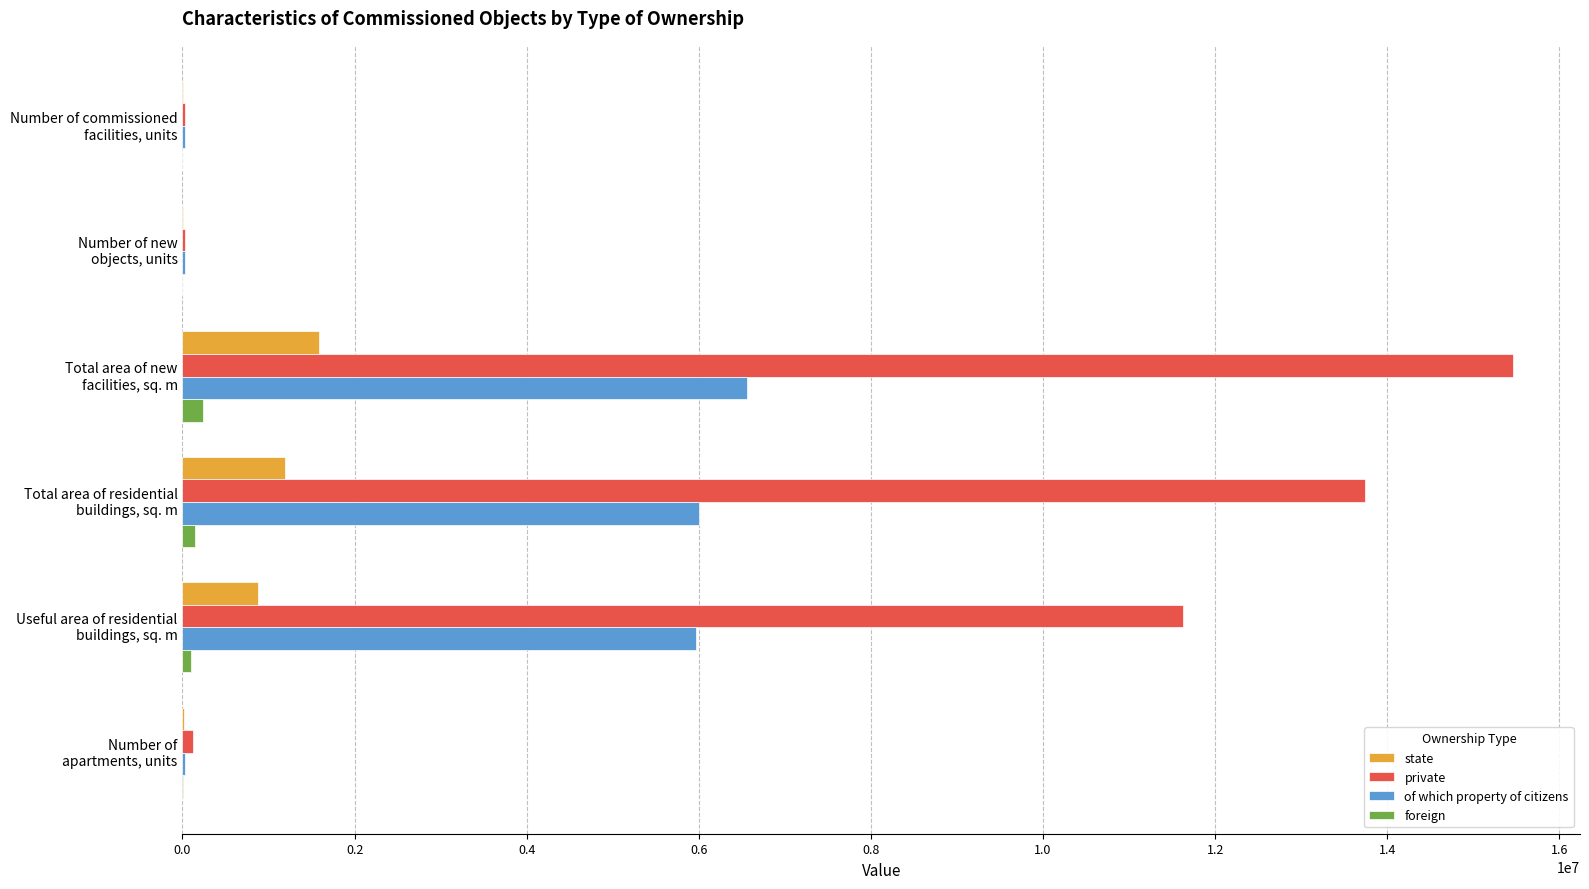

What is the highest value of the private series?

15466474